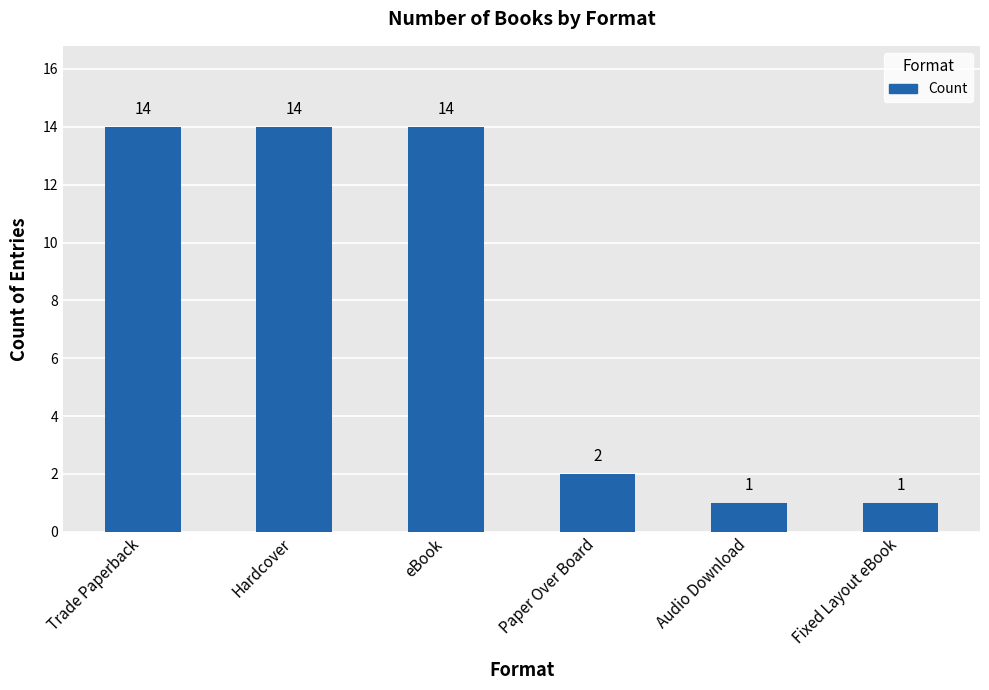

Read the value at eBook.

14